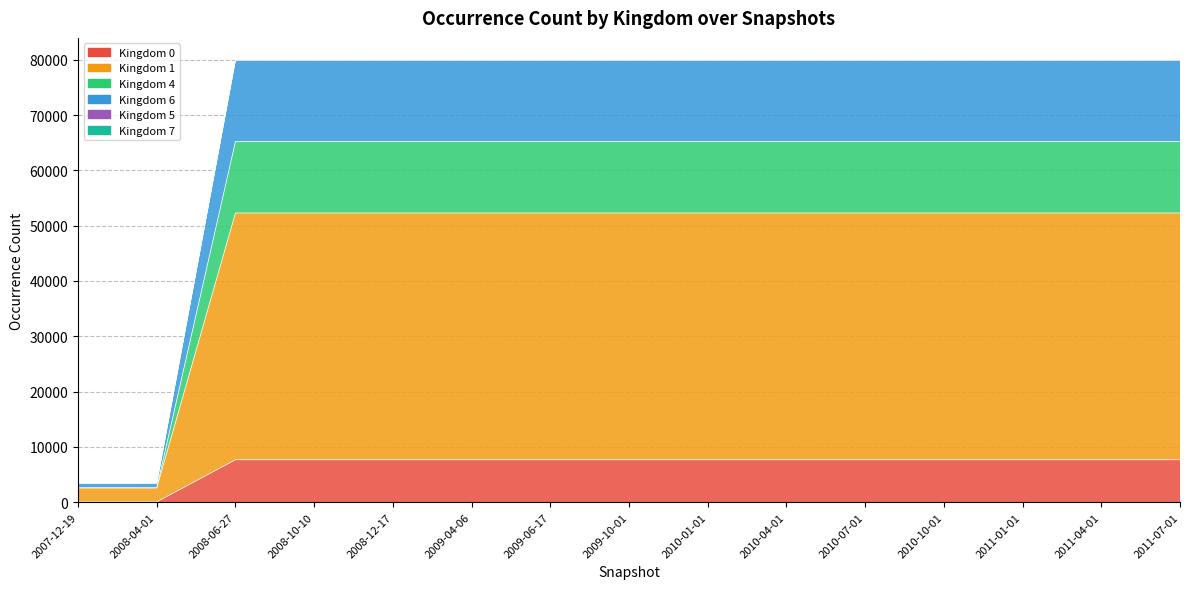

Is the value of 5 at 2009-10-01 greater than the value of 7 at 2010-01-01?

No